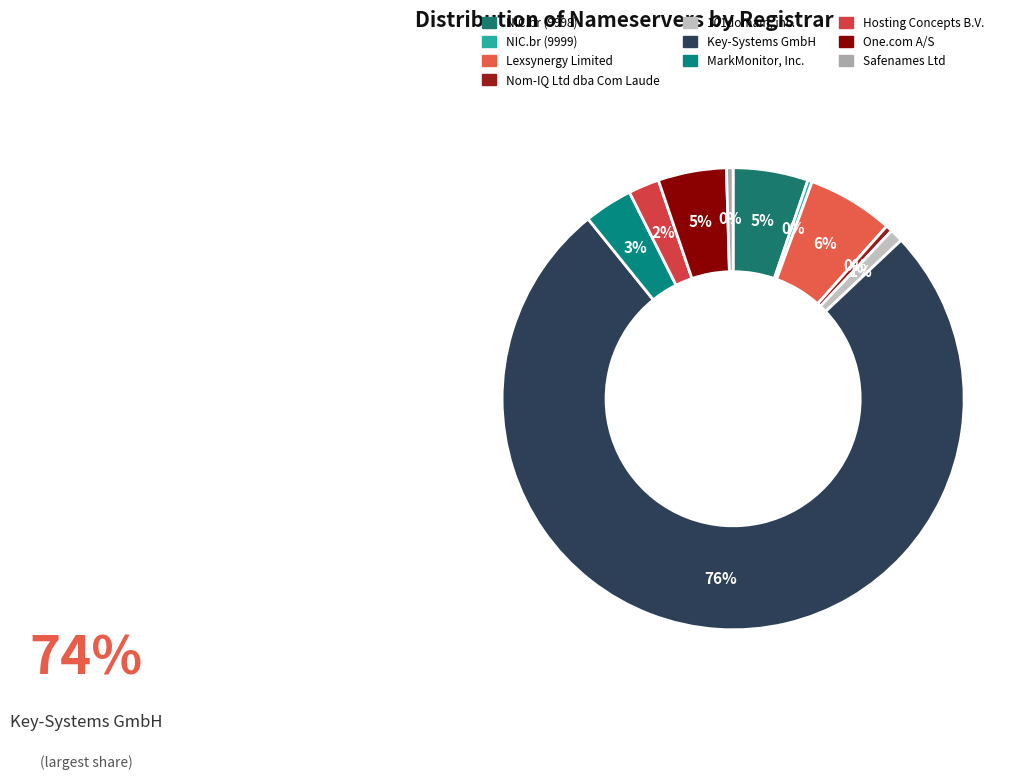

Rank the categories by value from highest to lowest.

Key-Systems GmbH, Lexsynergy Limited, NIC.br (9998), One.com A/S, MarkMonitor, Inc., Hosting Concepts B.V., 101domain, inc., Nom-IQ Ltd dba Com Laude, Safenames Ltd, NIC.br (9999)